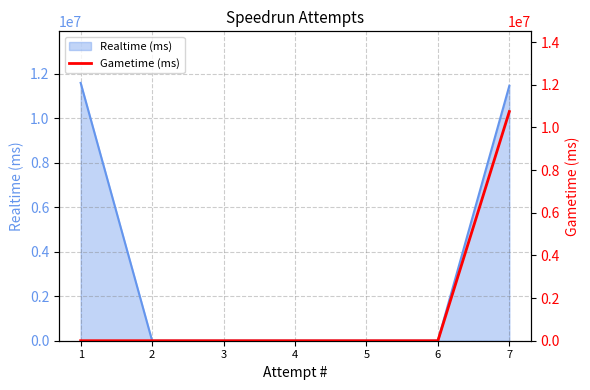

Rank the categories by value from highest to lowest.

7, 1, 2, 3, 4, 5, 6